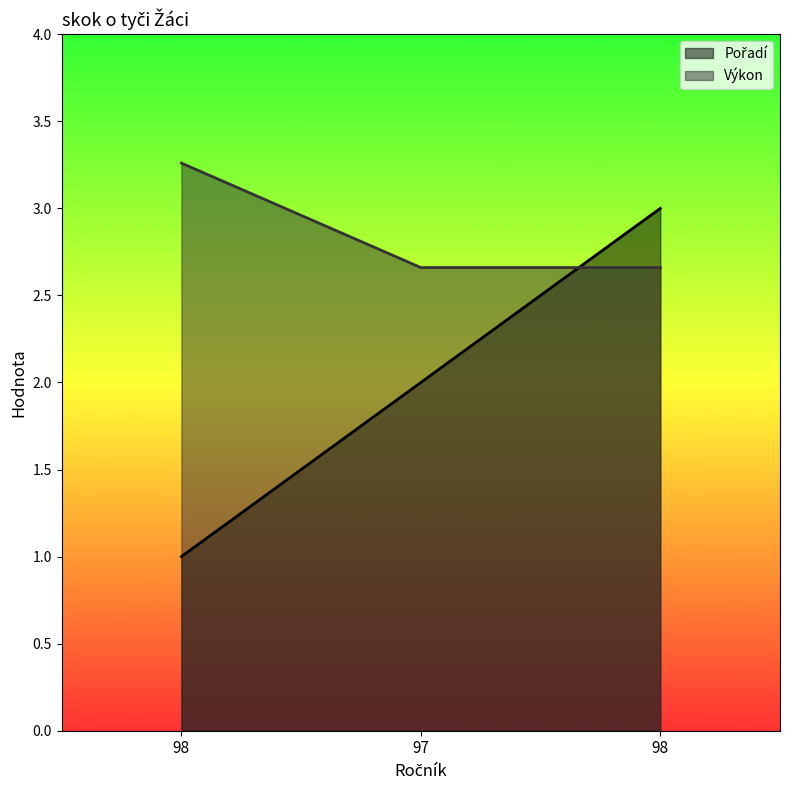

Read the Pořadí value at 98.

3.0